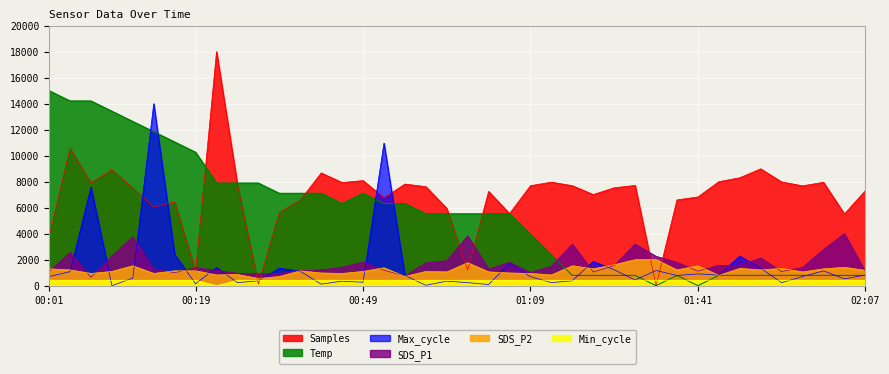

List the labels in order of Temp value, smallest first.

01:33, 01:41, 01:20, 01:22, 01:28, 01:30, 01:35, 01:49, 01:52, 01:54, 01:57, 01:59, 02:02, 02:04, 02:07, 01:12, 01:09, 00:56, 00:59, 01:01, 01:04, 01:06, 00:46, 00:51, 00:54, 00:38, 00:41, 00:43, 00:49, 00:30, 00:33, 00:36, 00:19, 00:16, 00:14, 00:11, 00:09, 00:04, 00:06, 00:01